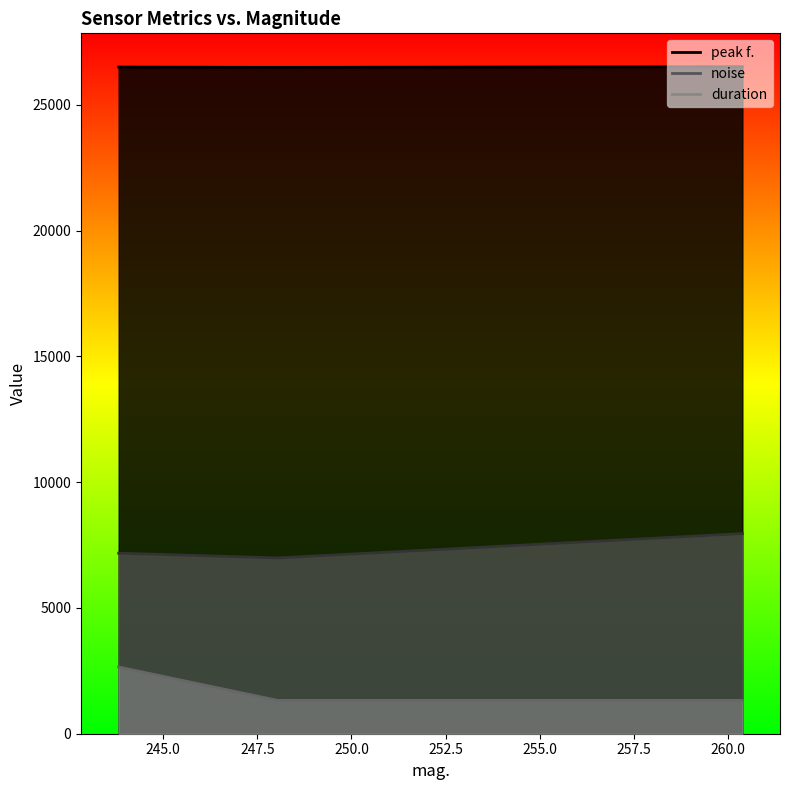

What is the minimum value for peak f.?

26484.4